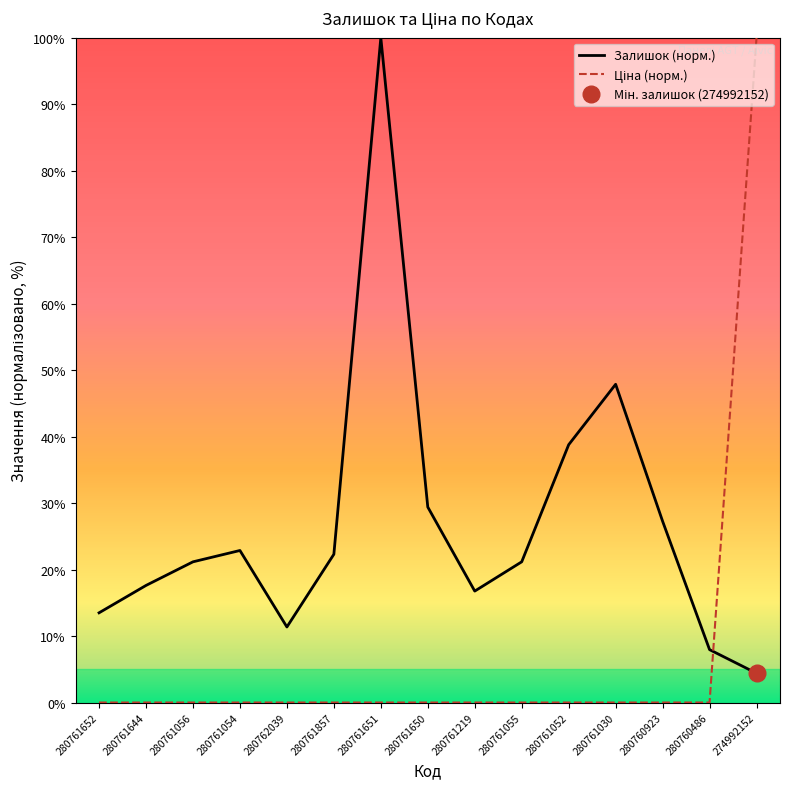

Is it true that Залишок equals 21.2 at 280761055?

True